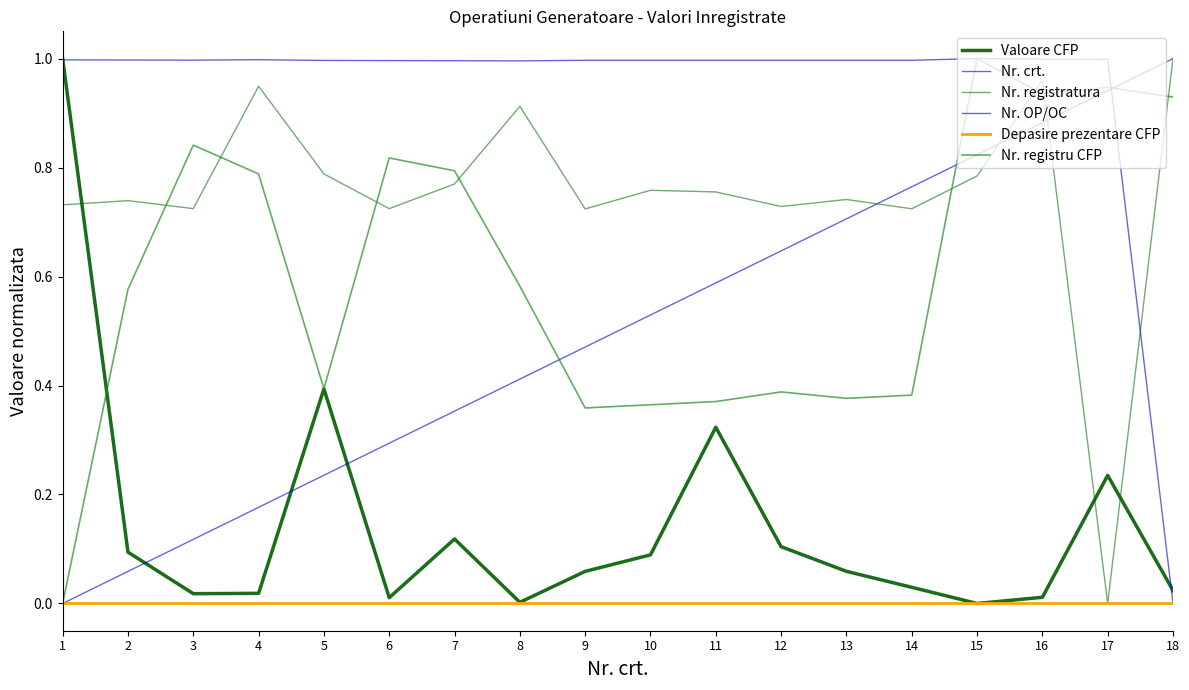

Does the chart have visible grid lines?

No